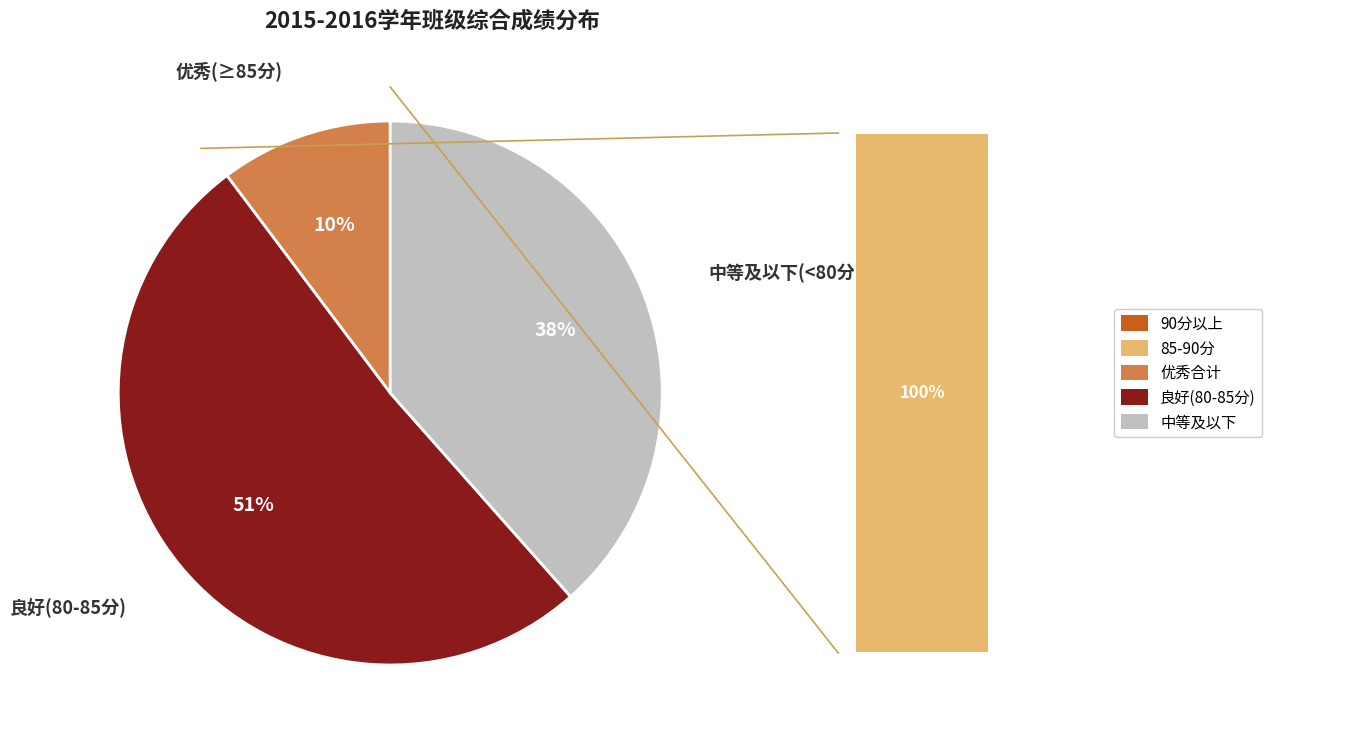

Is there a majority slice in this chart?

Yes